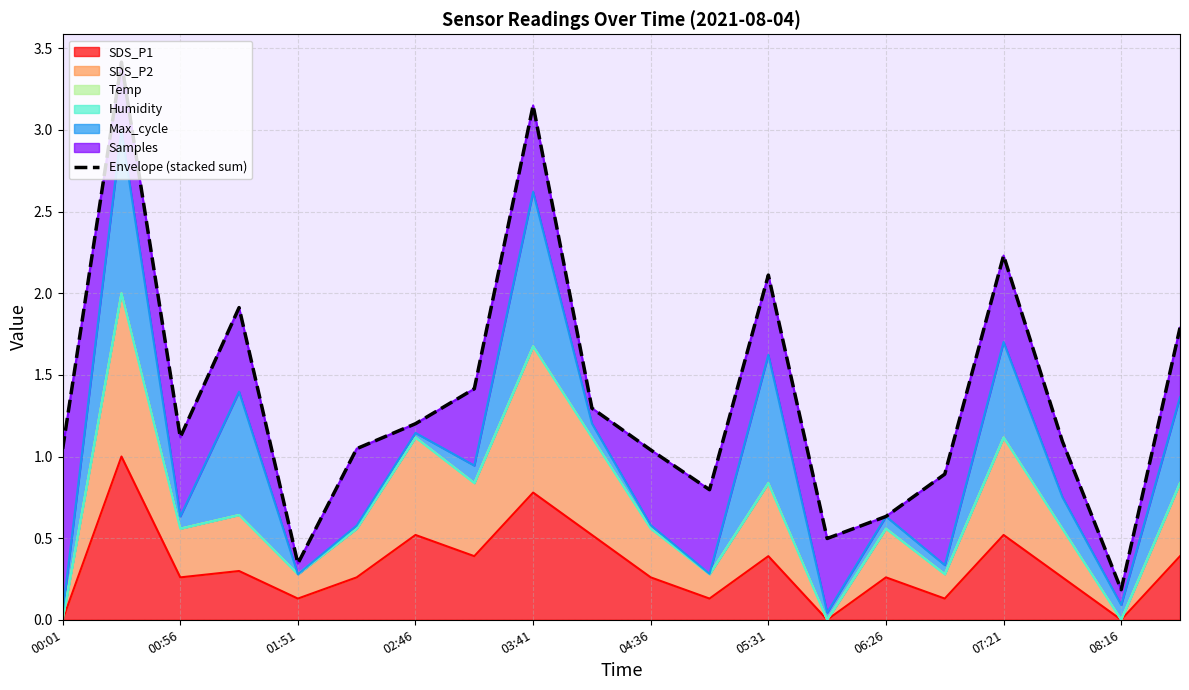

Is it true that SDS_P1 equals 0.5 at 07:21?

True